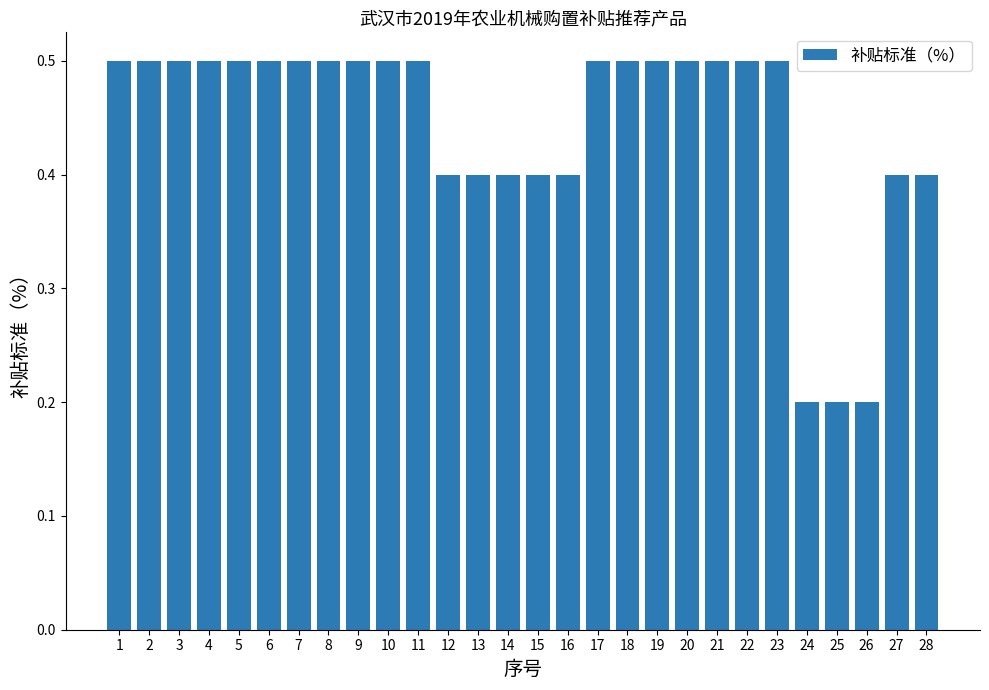

Reading right to left, what are all the values shown in this chart?

0.4	0.4	0.2	0.2	0.2	0.5	0.5	0.5	0.5	0.5	0.5	0.5	0.4	0.4	0.4	0.4	0.4	0.5	0.5	0.5	0.5	0.5	0.5	0.5	0.5	0.5	0.5	0.5